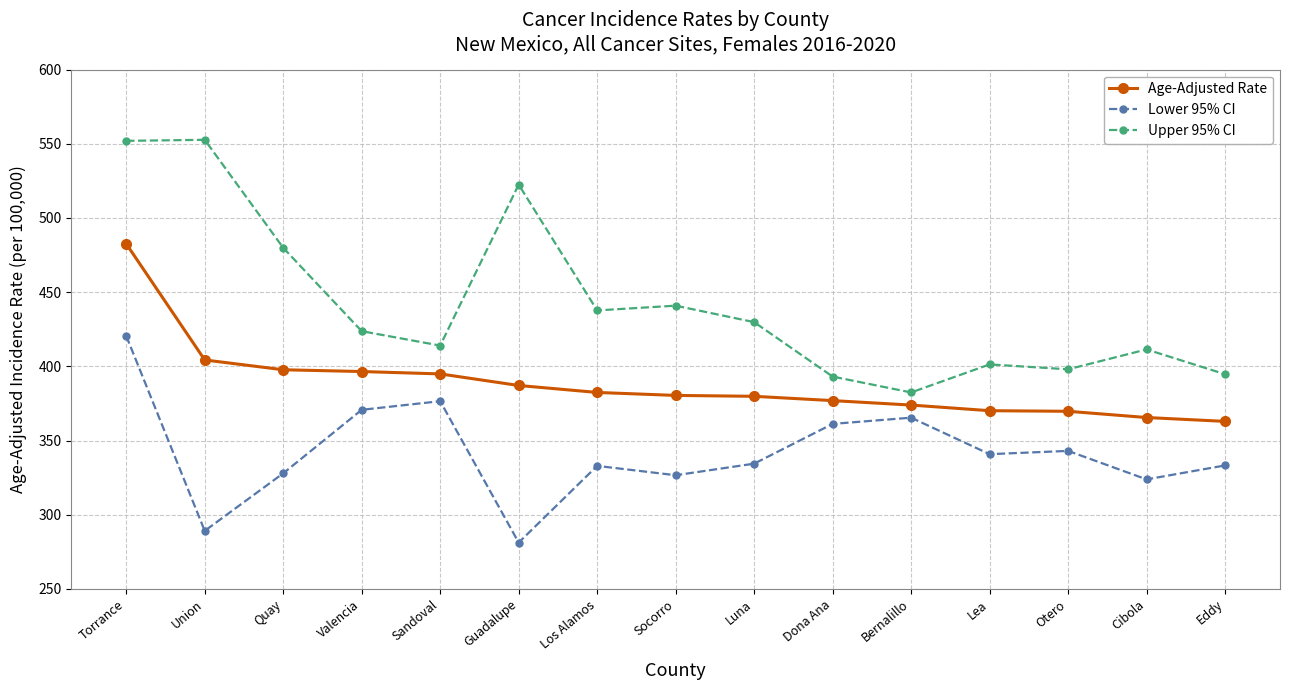

Does the chart have visible grid lines?

Yes